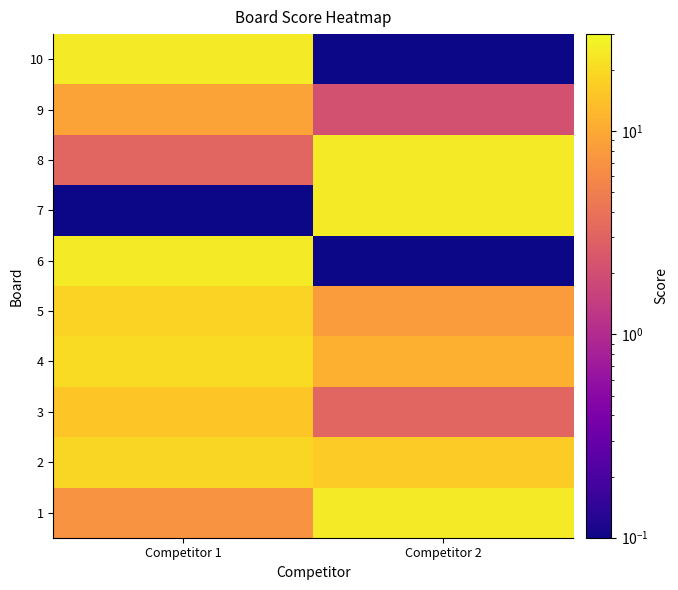

Which series has the largest total across all categories?

2